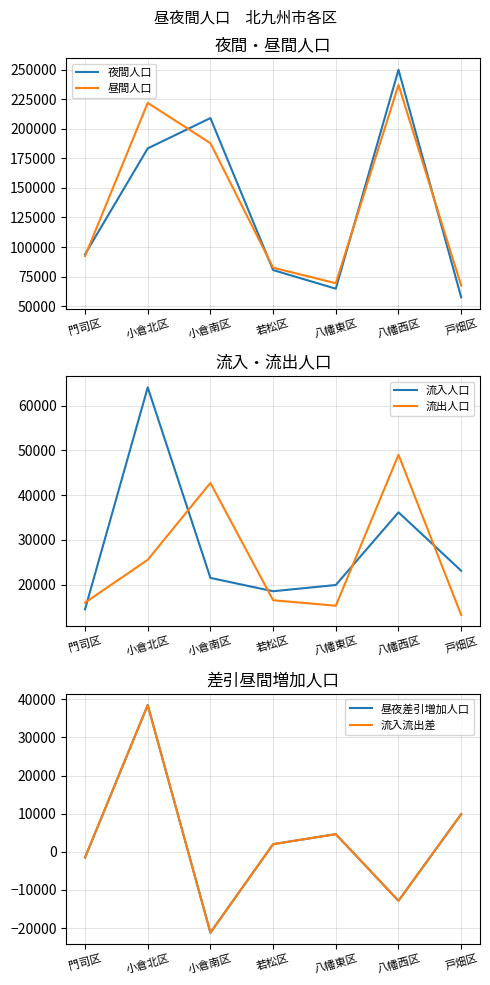

True or false: 流入人口 and 昼間人口 intersect in this chart.

False